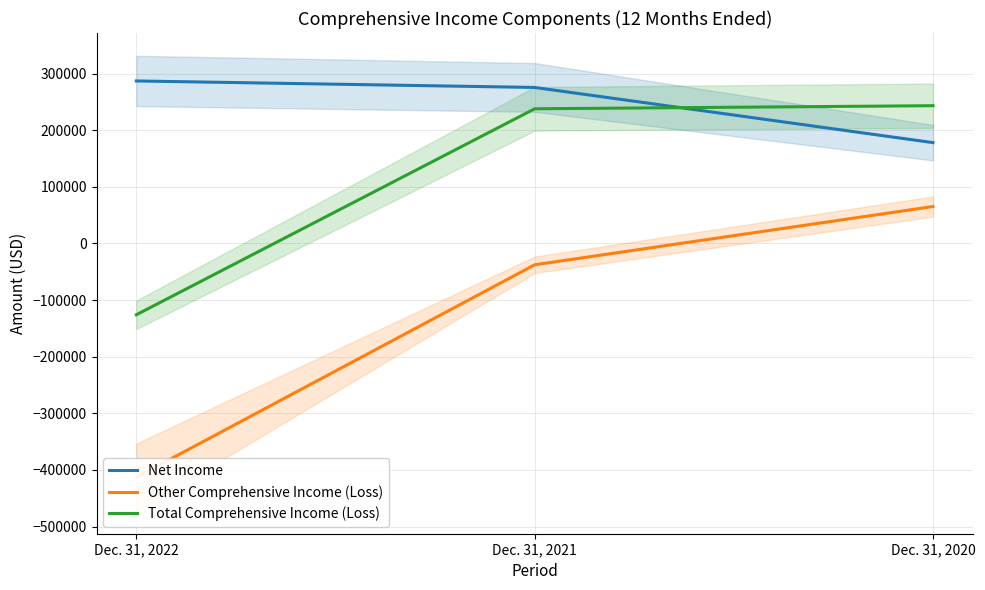

What is the minimum value shown in the chart?

-412887